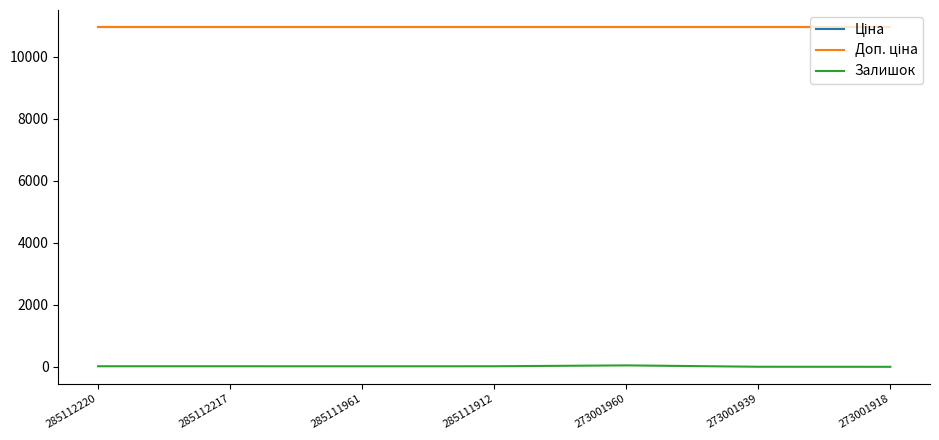

Does the chart display data point markers on the line(s)?

No